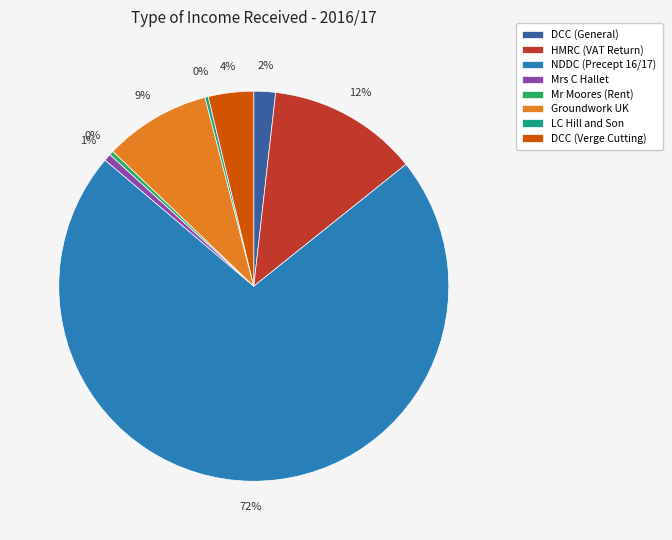

Does Groundwork UK represent more than half of the total?

No